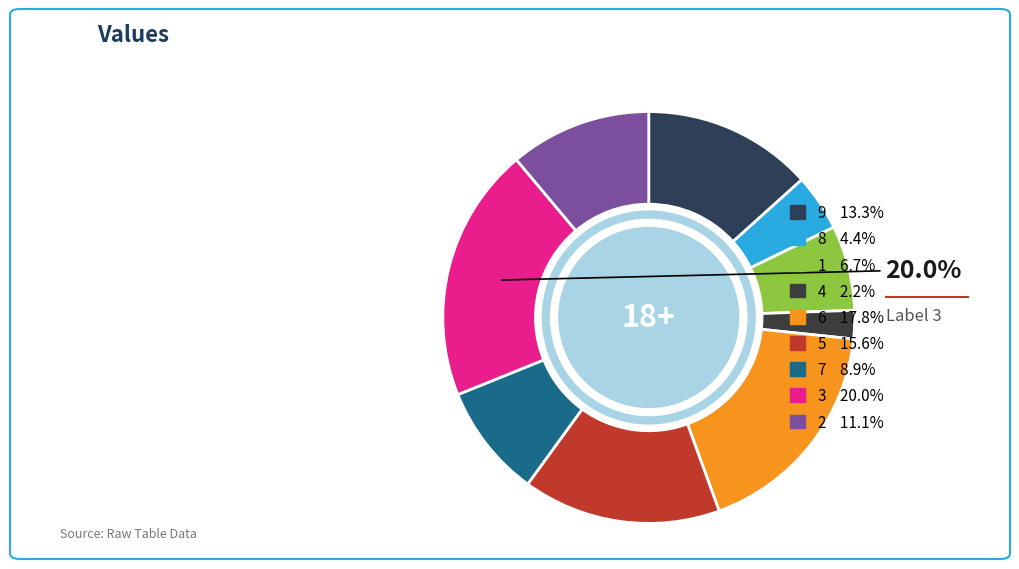

The 7 slice represents 19% of the pie. True or false?

False